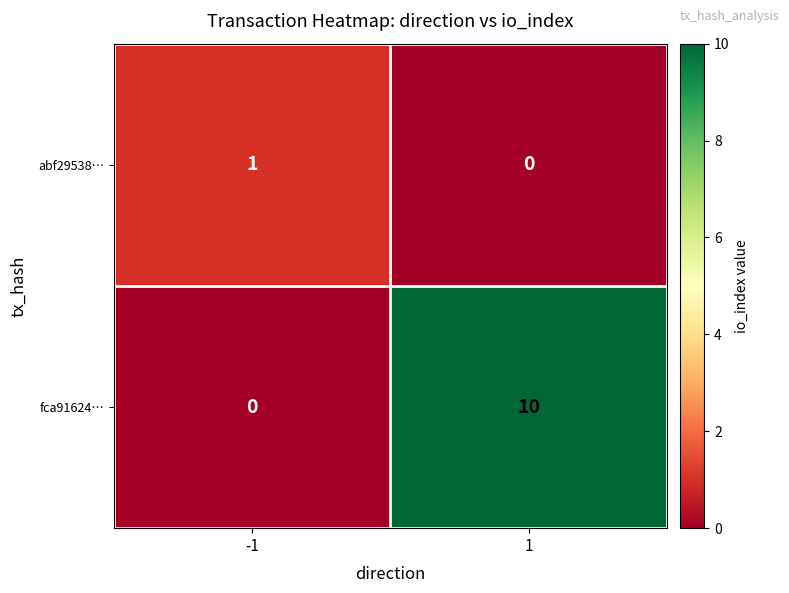

What is the average value of the fca91624… series?

5